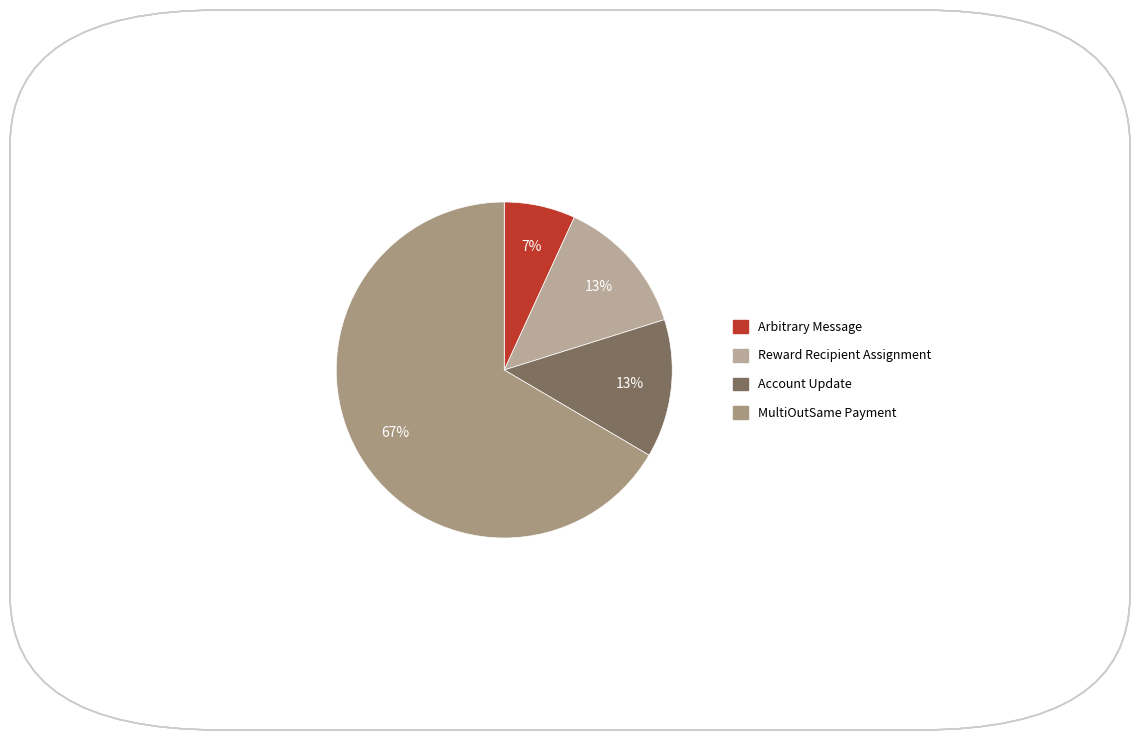

Which slice is the largest?

MultiOutSame Payment